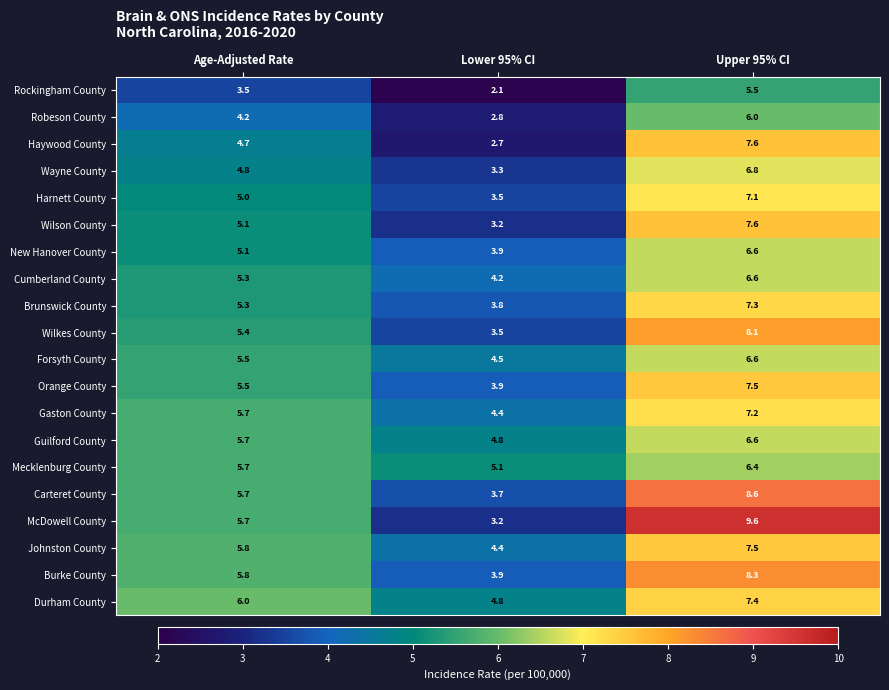

Which label corresponds to the largest value in the chart?

Upper 95% CI